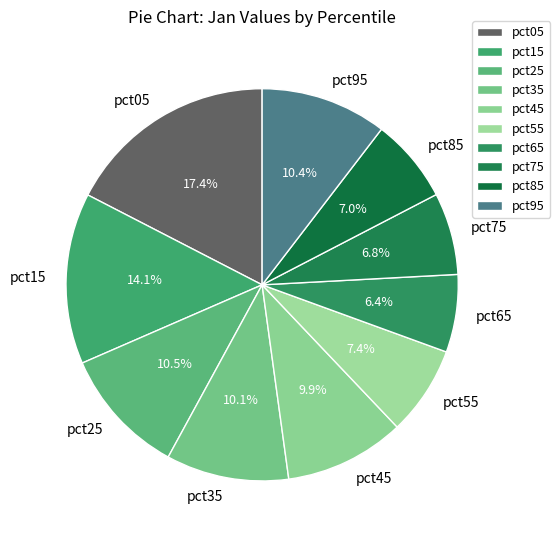

What portion of the pie excludes pct15?

85.9%